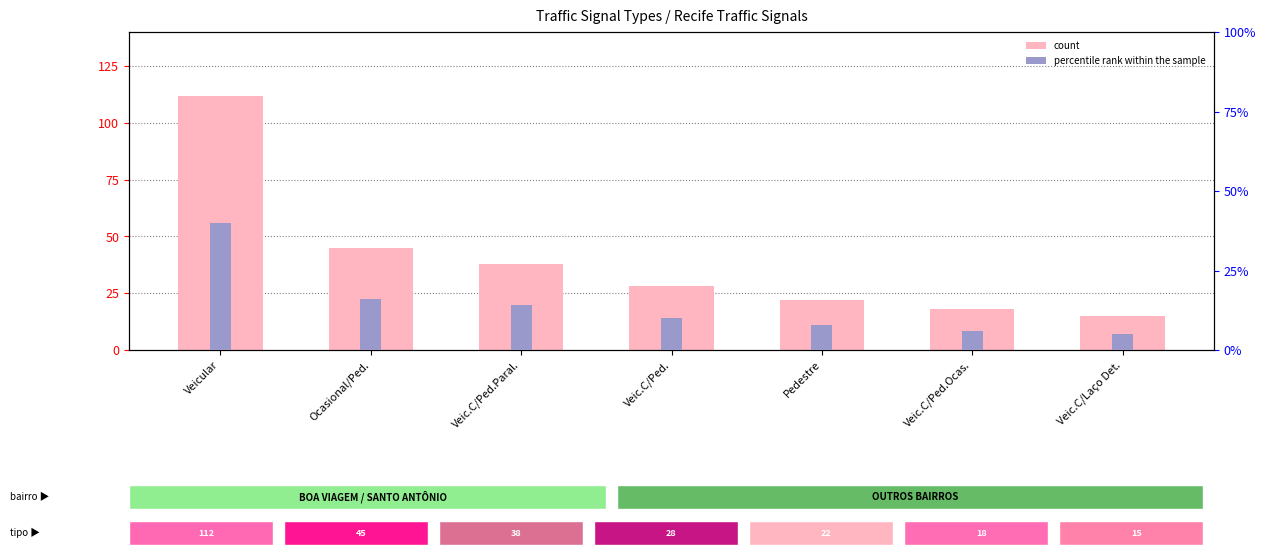

What is the label of the 3rd bar from the right?

Pedestre